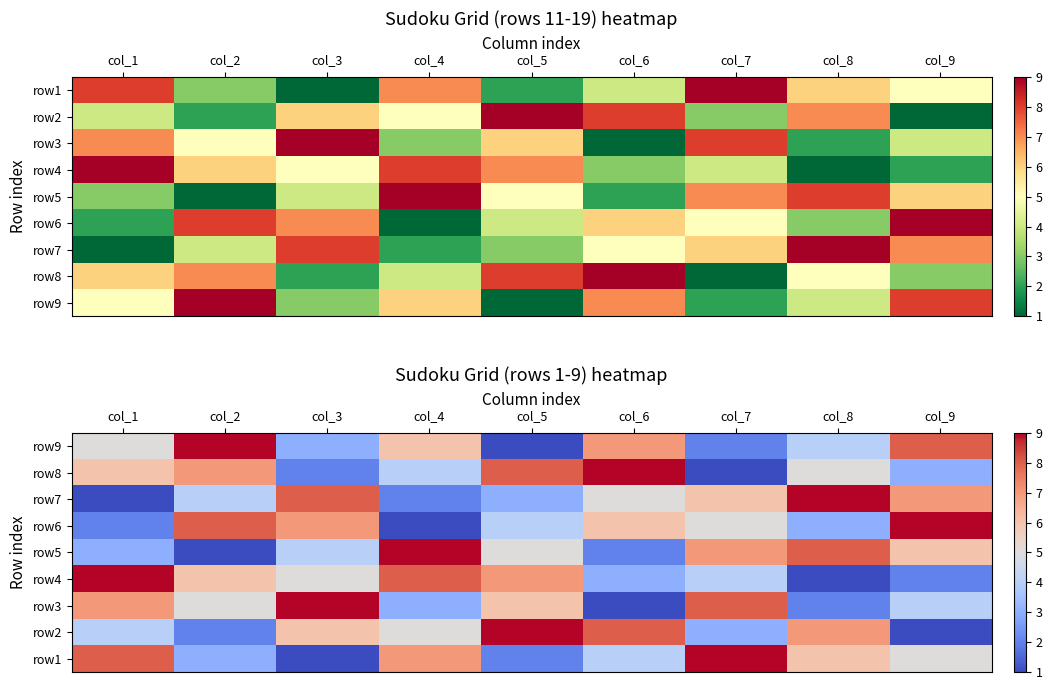

Count the row3 values in the range 3 to 7.

5